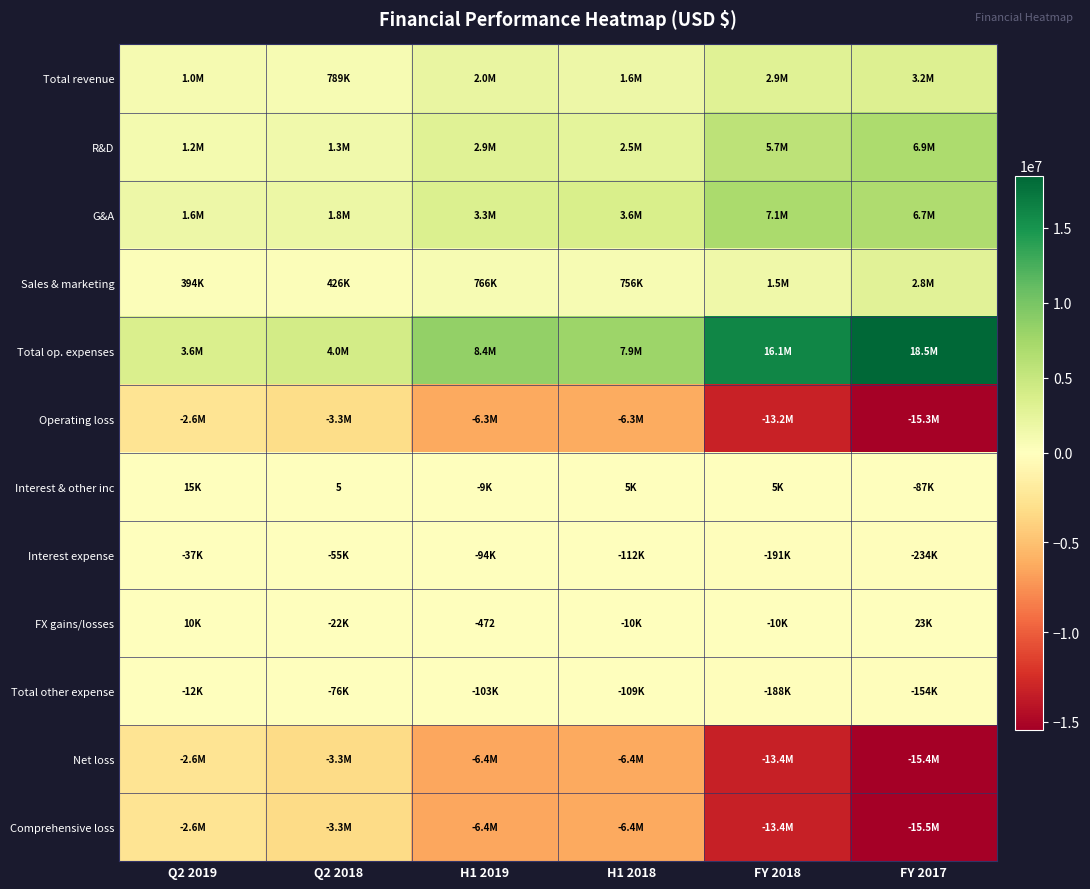

What is the maximum value for Comprehensive loss?

-2597961